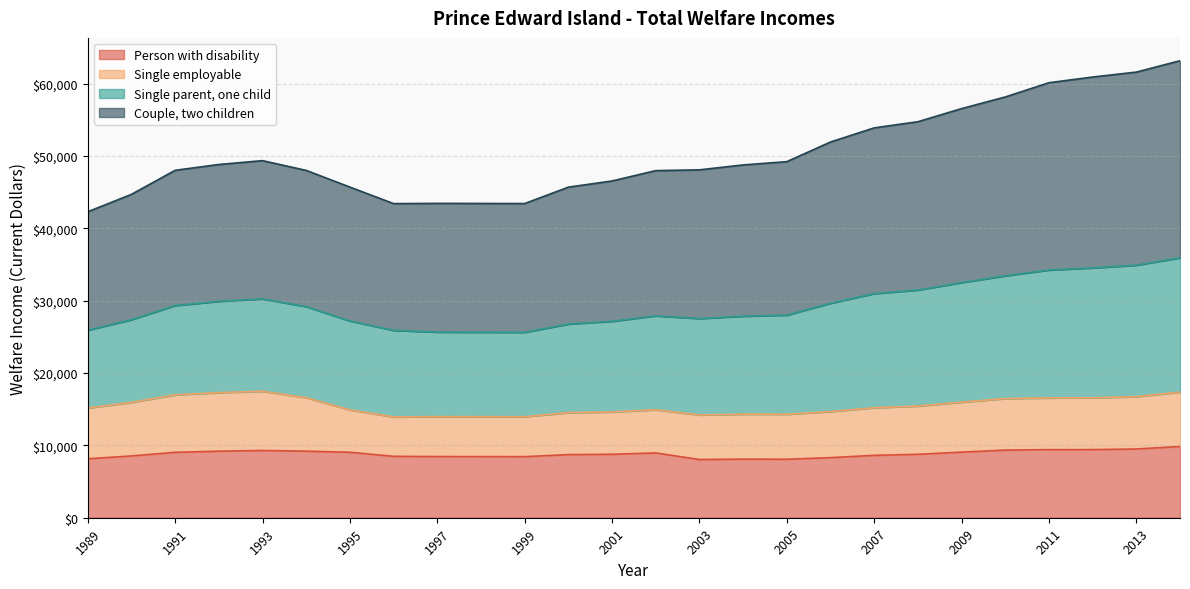

What is the minimum value for Person with disability?

8047.6